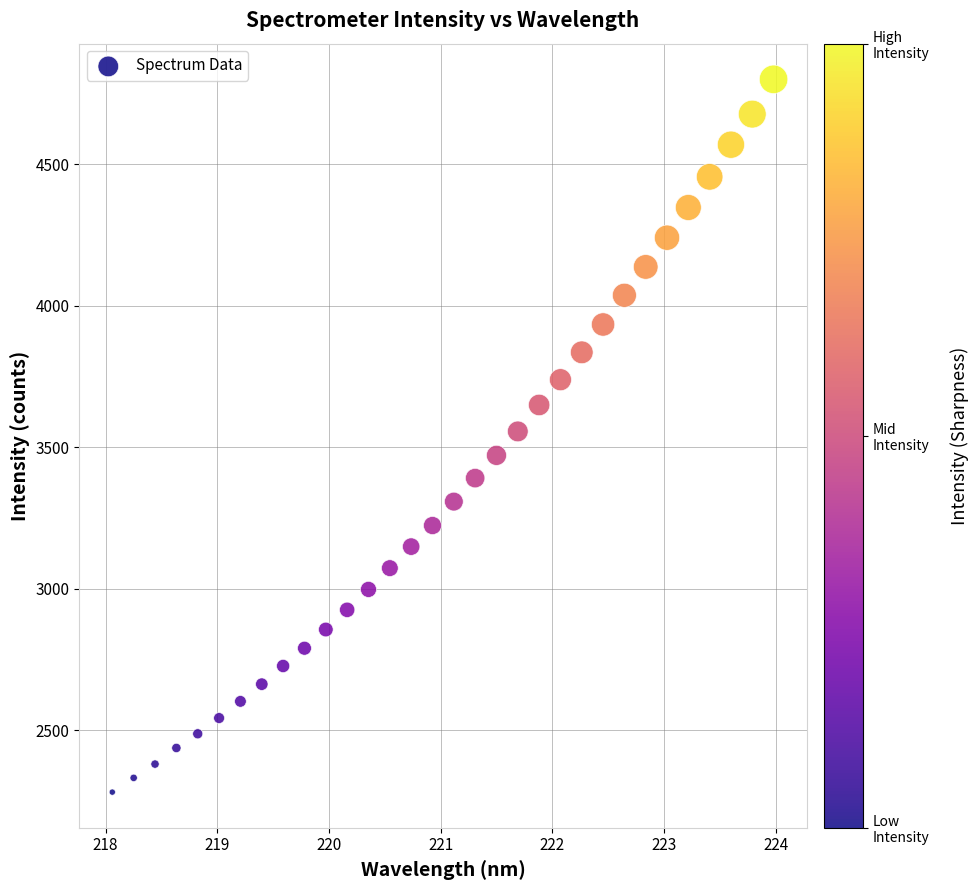

What is the range of Y values (max minus min)?

2519.6